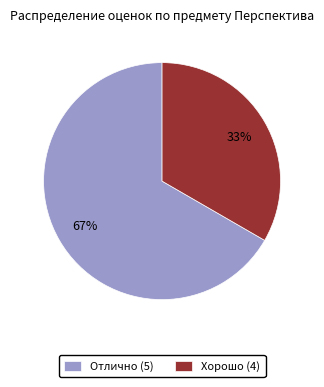

What is the ratio of the value at Хорошо (4) to the value at Отлично (5)?

0.5